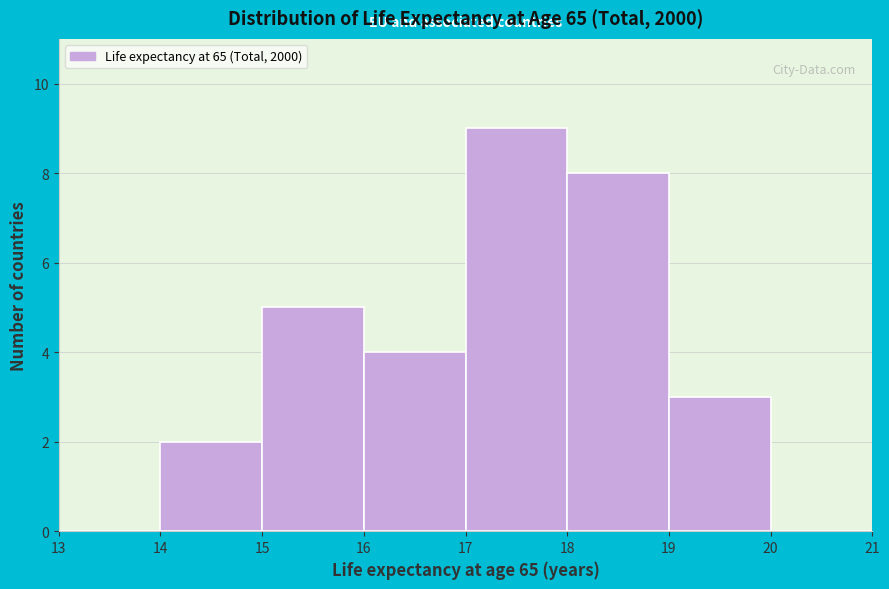

Reading left to right, list every bar in this chart as the range it spans on the x-axis followed by its height. The values are not printed on the chart, so give them approximately, as read against the axis.

13 to 14: 0
14 to 15: 2
15 to 16: 5
16 to 17: 4
17 to 18: 9
18 to 19: 8
19 to 20: 3
20 to 21: 0